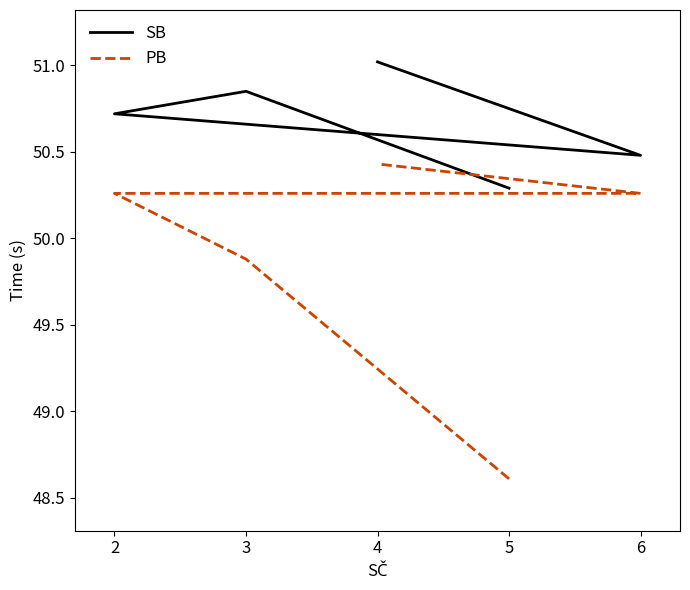

What is the average value of the SB series?

50.7